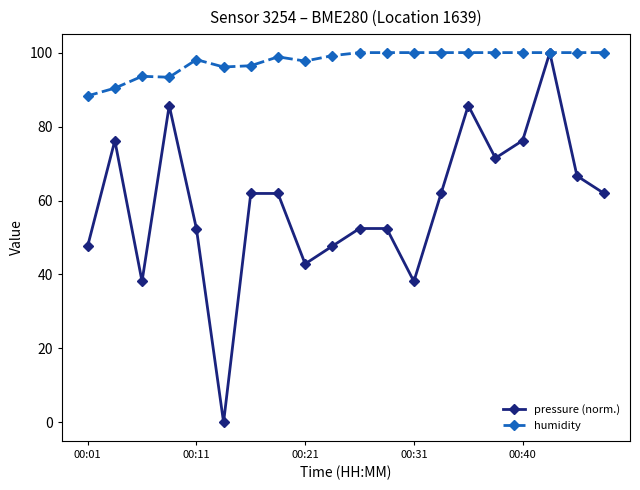

What is the value of the pressure (norm.) point at the 17th from the left?

76.2